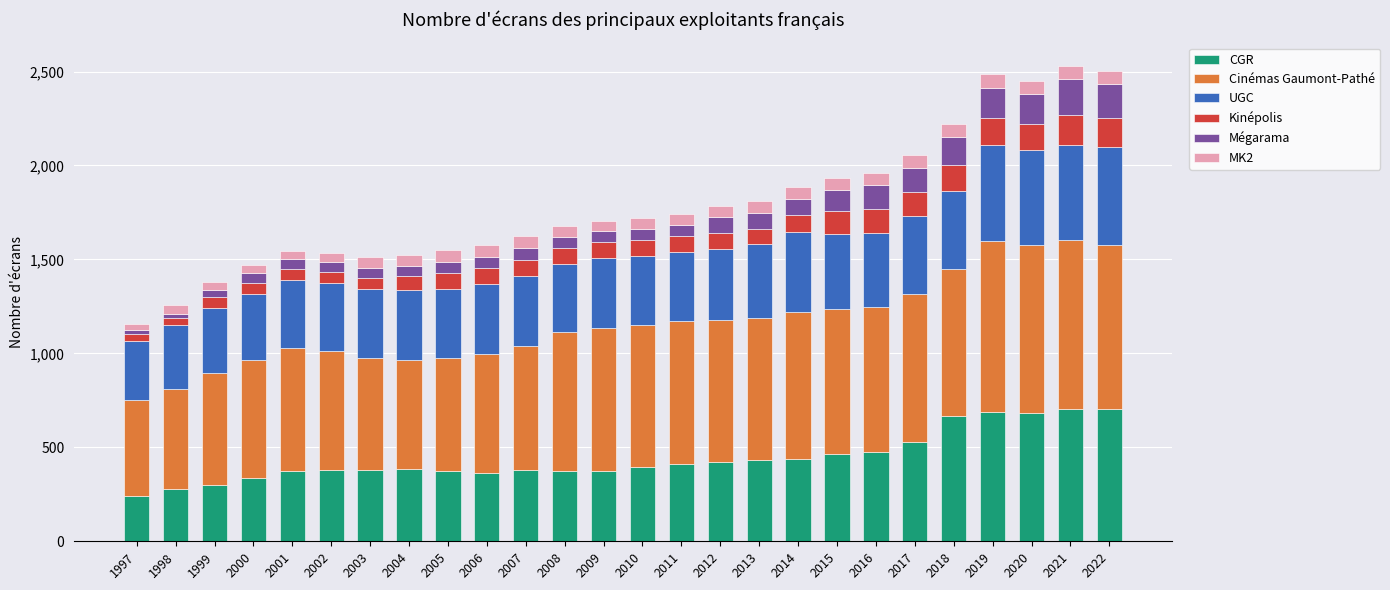

What are all the series names shown in the legend?

CGR, Cinémas Gaumont-Pathé, UGC, Kinépolis, Mégarama, MK2